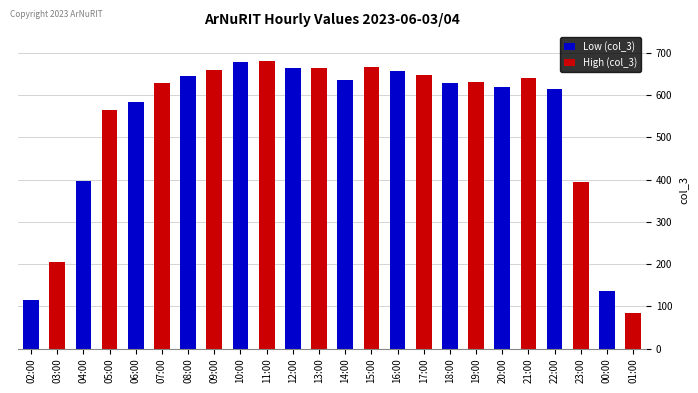

Is it true that the value at 03:00 is 206?

True